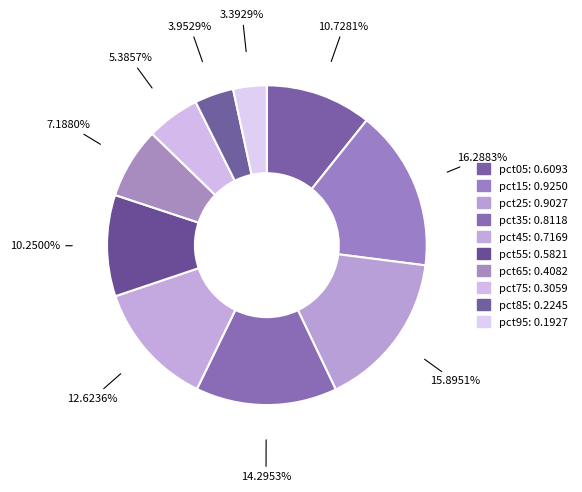

To the nearest percent, what portion does pct55 represent?

10%